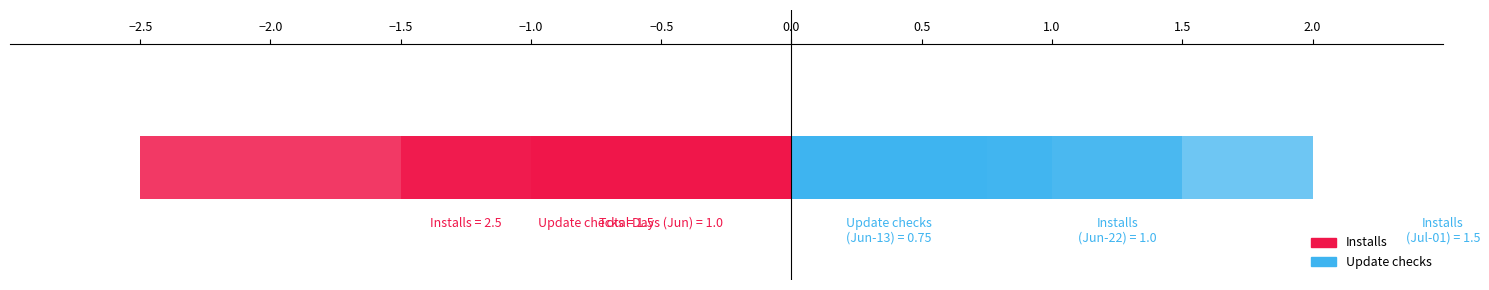

How many values in Installs are above zero?

2